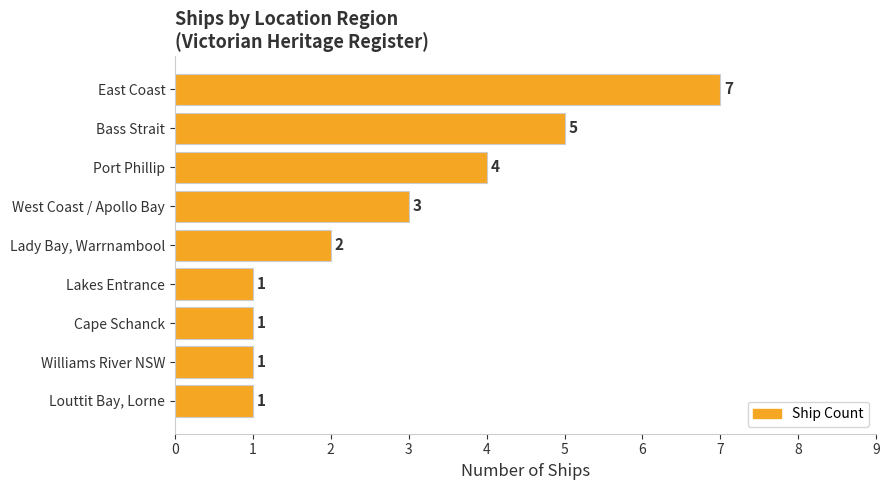

What is the value of the 2nd bar from the top?

5